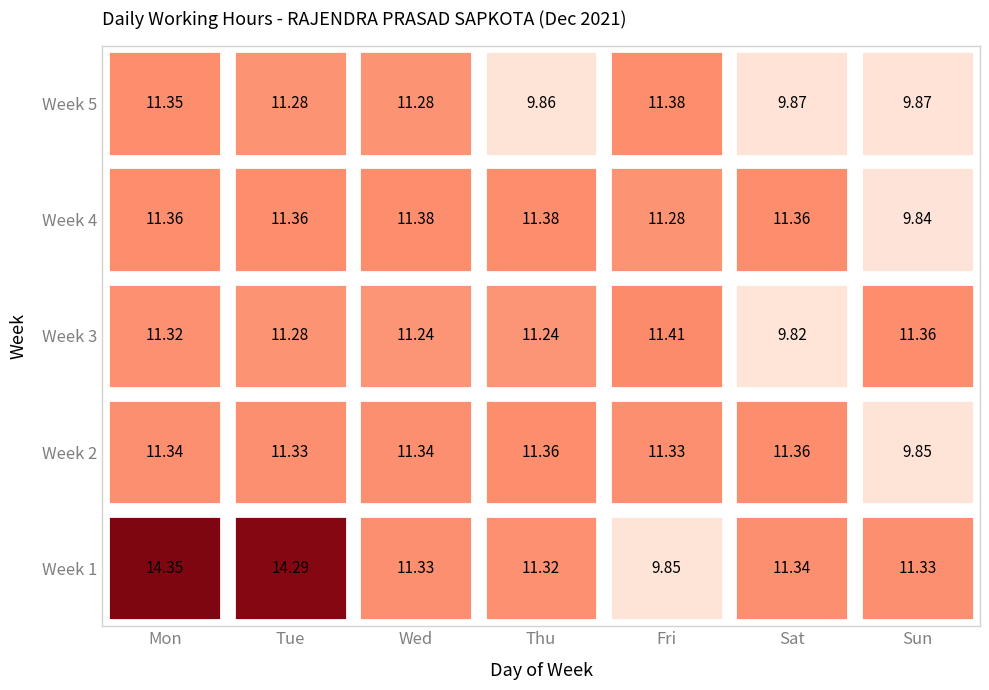

Reading left to right, extract all data points from this chart.

Mon: 0=14.3	1=11.3	2=11.3	3=11.4	4=11.3
Tue: 0=14.3	1=11.3	2=11.3	3=11.4	4=11.3
Wed: 0=11.3	1=11.3	2=11.2	3=11.4	4=11.3
Thu: 0=11.3	1=11.4	2=11.2	3=11.4	4=9.9
Fri: 0=9.8	1=11.3	2=11.4	3=11.3	4=11.4
Sat: 0=11.3	1=11.4	2=9.8	3=11.4	4=9.9
Sun: 0=11.3	1=9.8	2=11.4	3=9.8	4=9.9